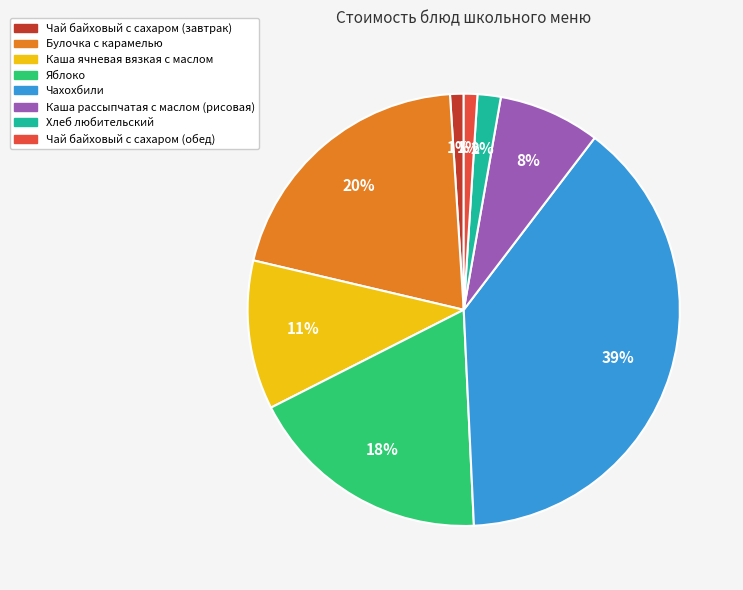

Does Яблоко account for over 50% of the chart?

No